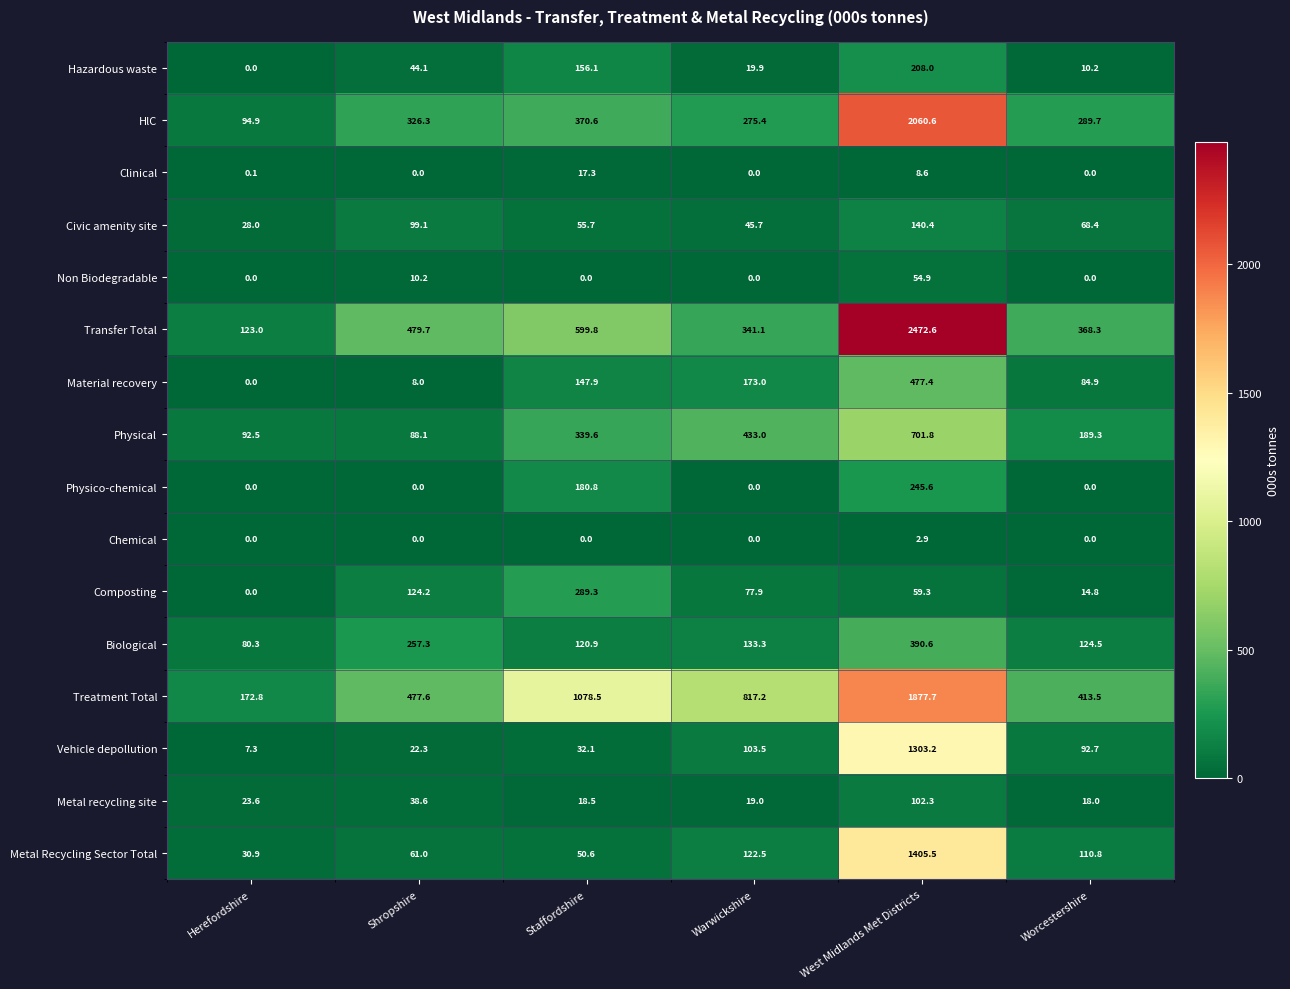

Which series has the largest range (max minus min)?

Transfer Total